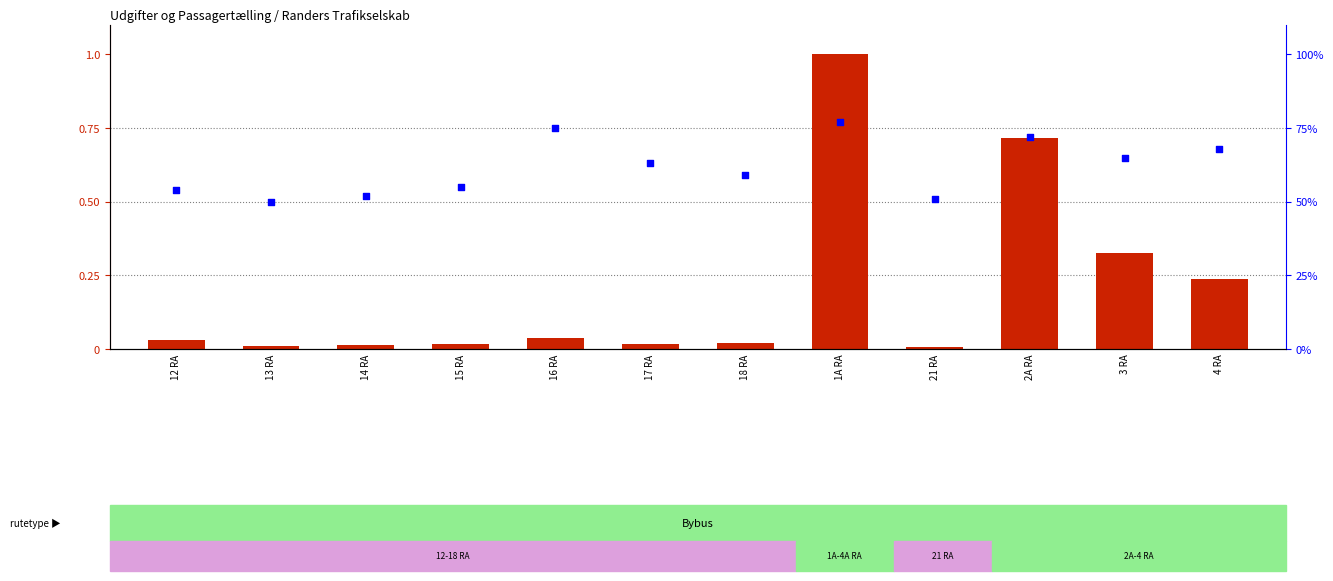

At how many categories does at least one series exceed 0?

12